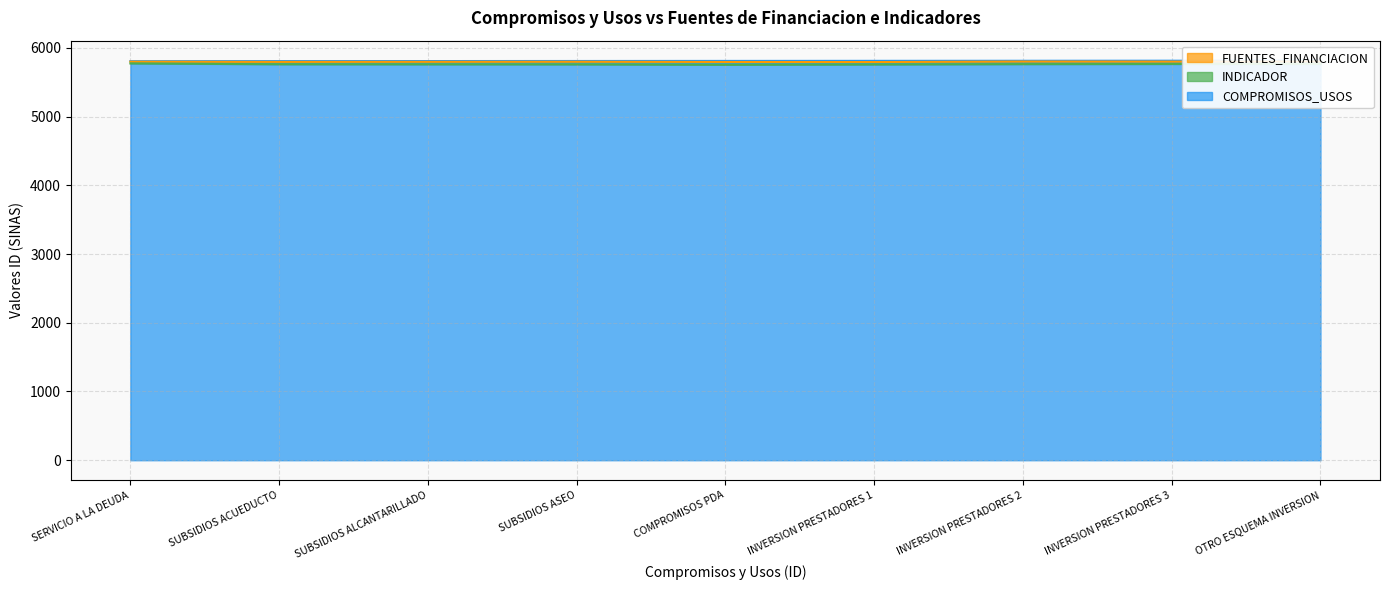

Is it true that FUENTES_FINANCIACION equals 1830 at INVERSION PRESTADORES 1?

False